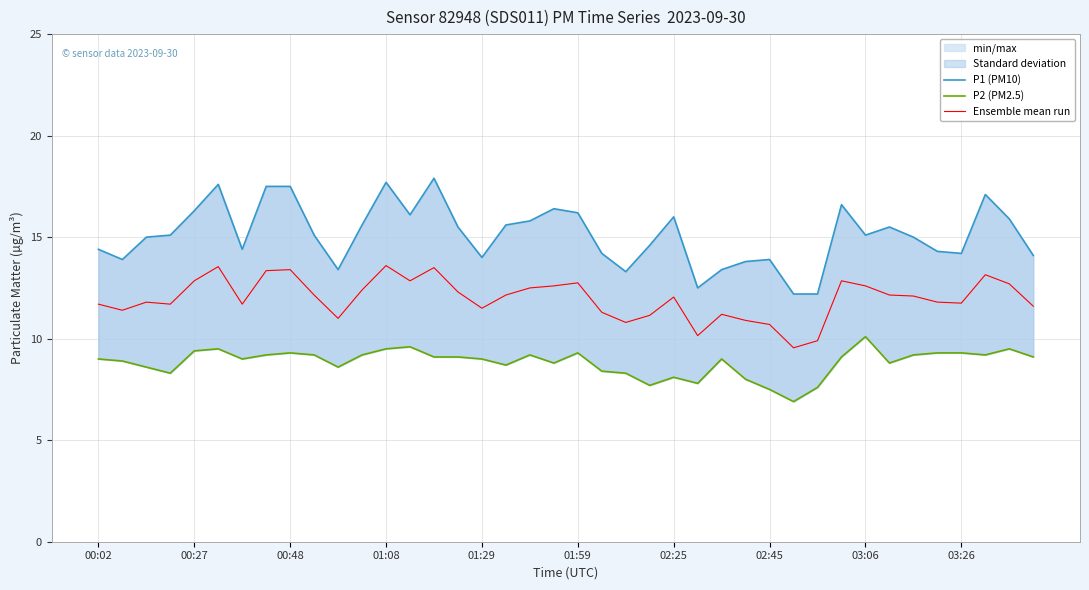

True or false: Ensemble mean run has a value of 12.1 at 02:25.

True